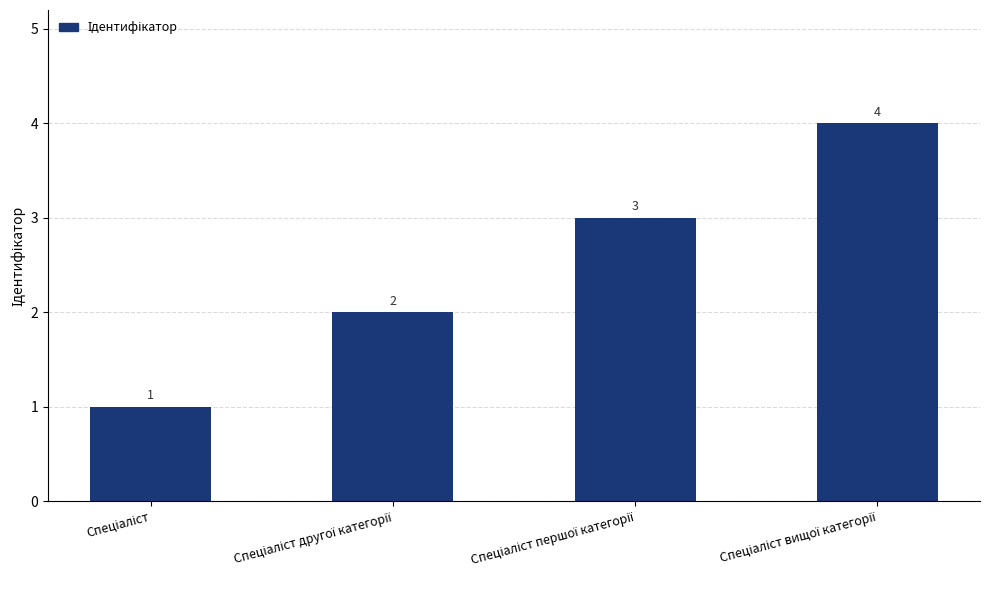

What is the value of the 4th bar from the left?

4